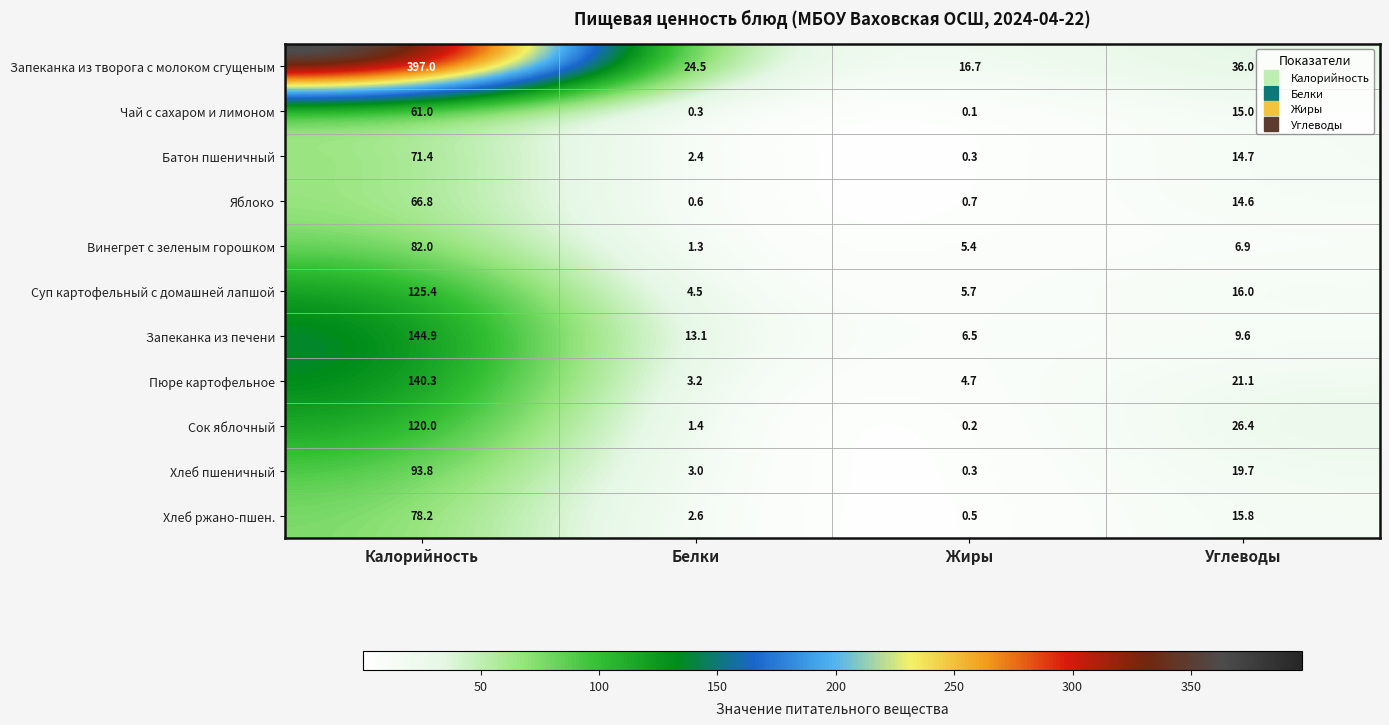

What is the sum of the Пюре картофельное values at Углеводы and Белки?

24.3